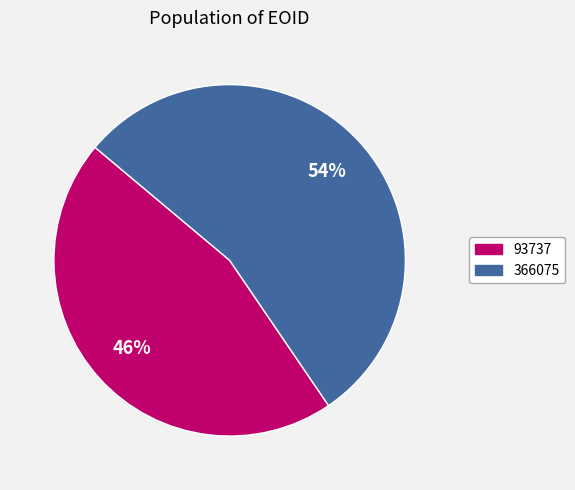

What percentage is the 93737 slice, to the nearest percent?

46%